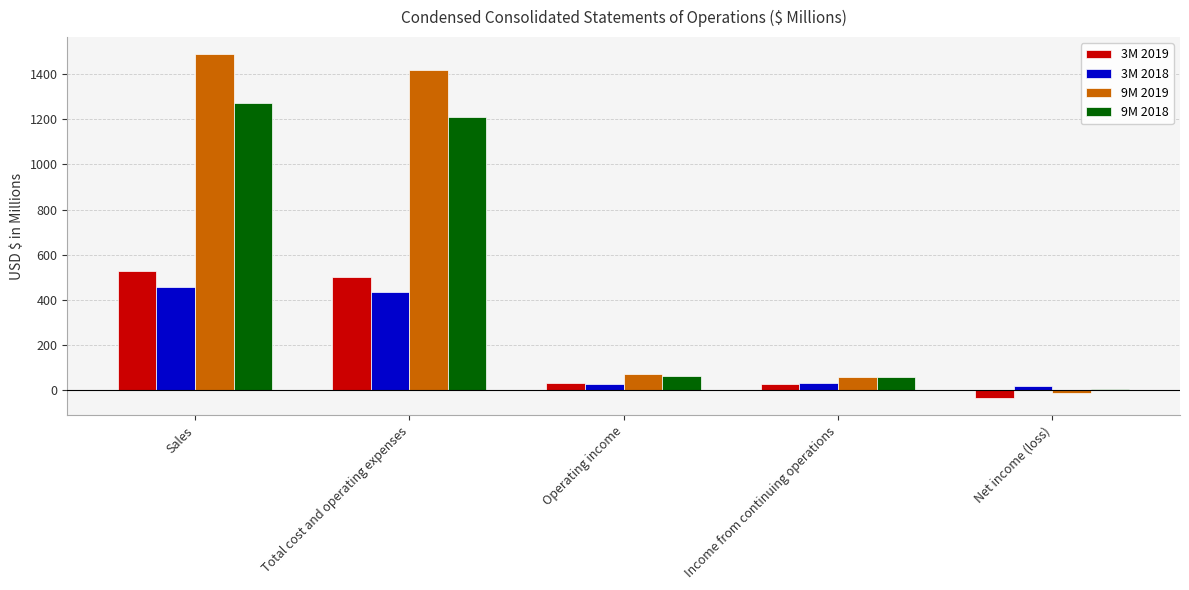

What is the sum of all 9M 2019 values?

3020.4